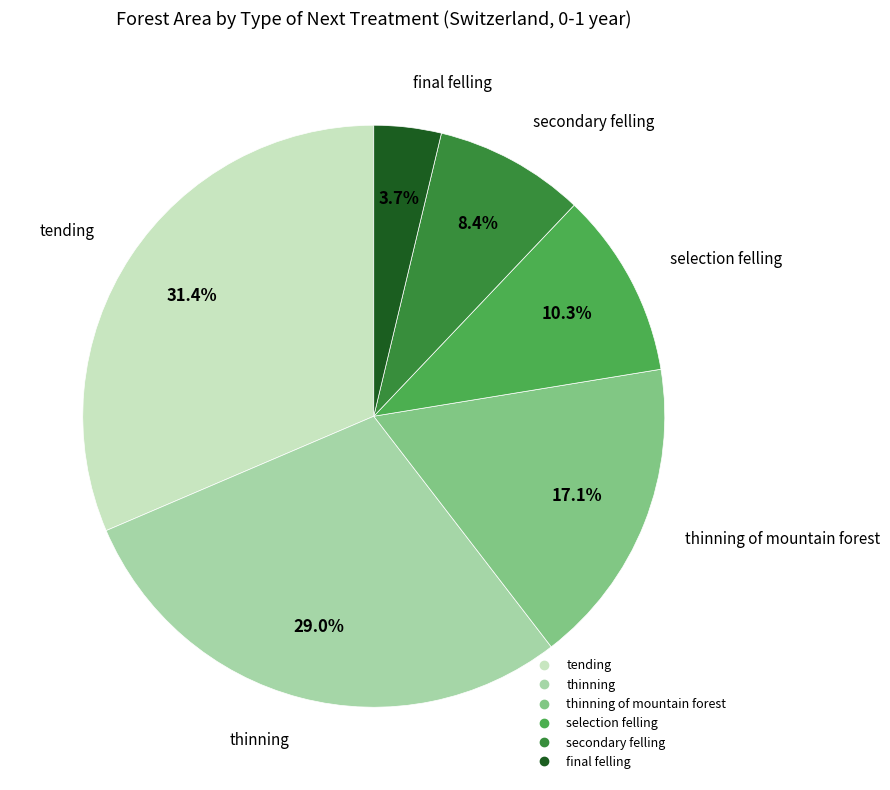

Is there a majority slice in this chart?

No